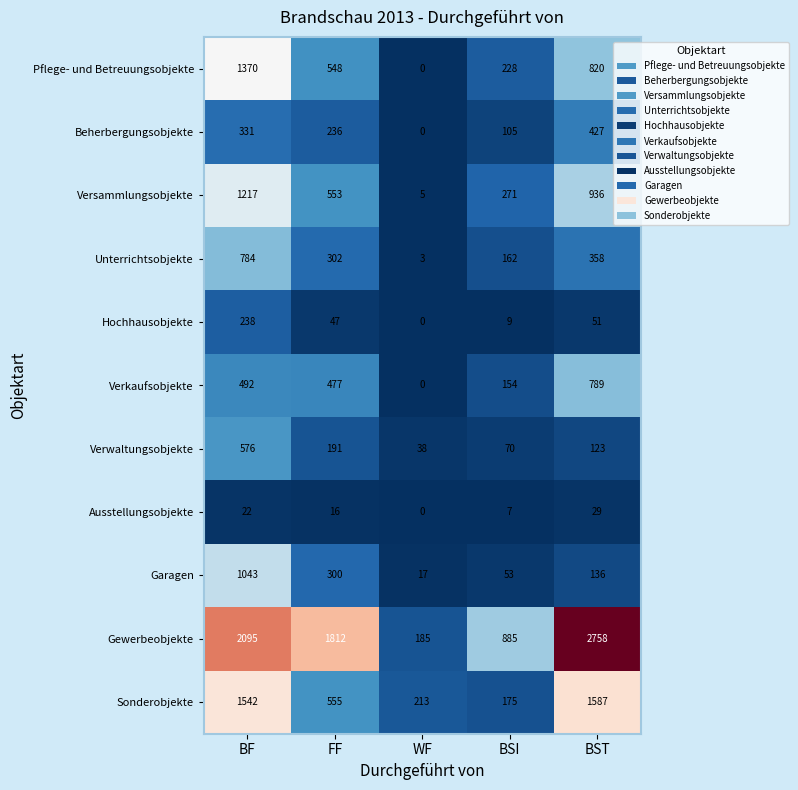

What is the sum of the Unterrichtsobjekte values at BST and FF?

660